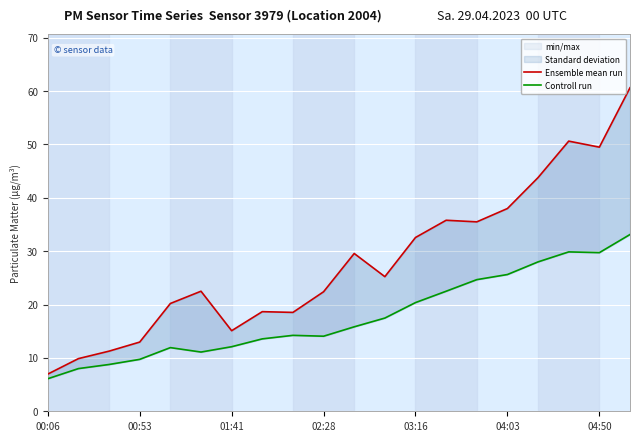

The value of Ensemble mean run at 02:28 is 4.6. True or false?

False